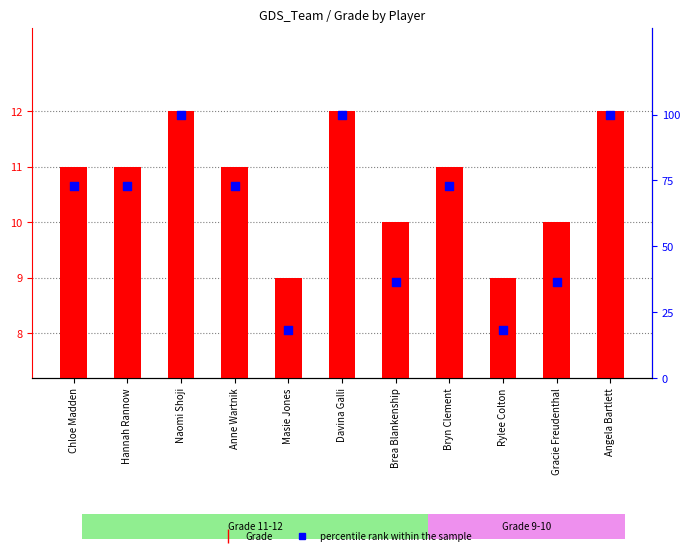

Which series has the largest total across all categories?

percentile rank within the sample